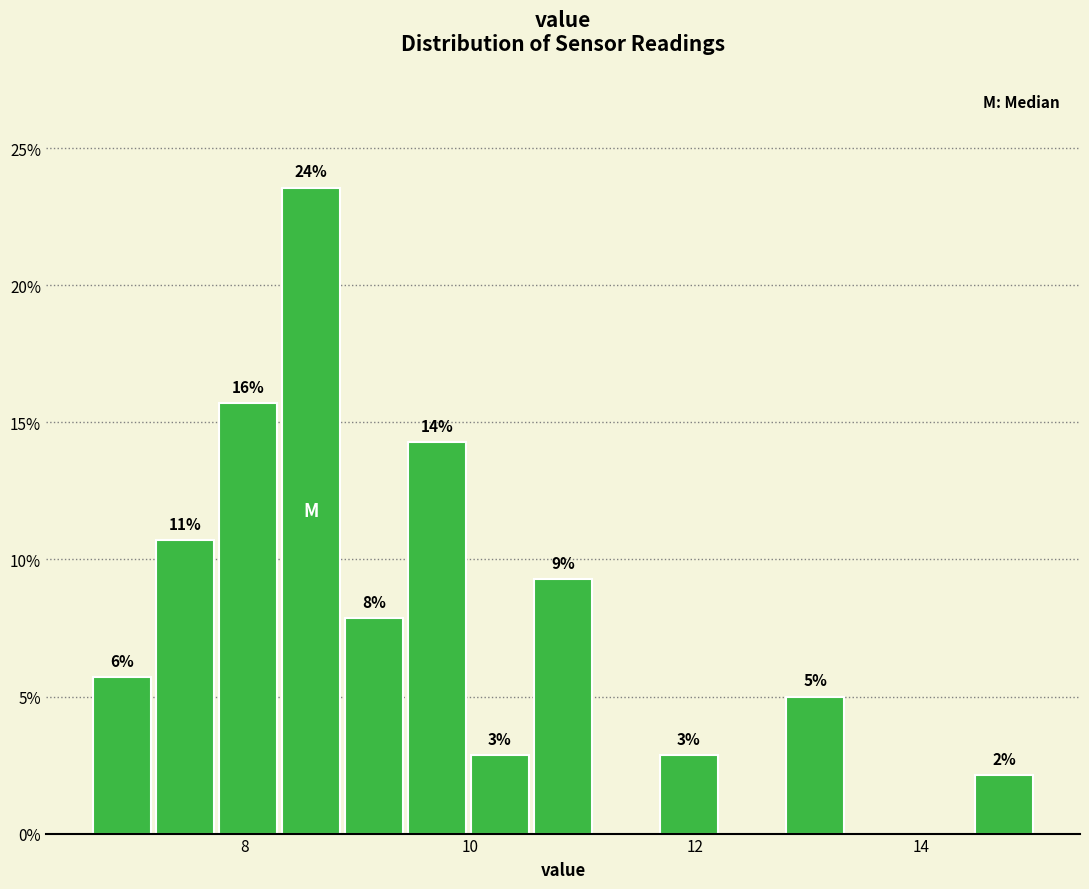

Read against the x-axis, roughly where is the centre of the tallest bar?

8.6